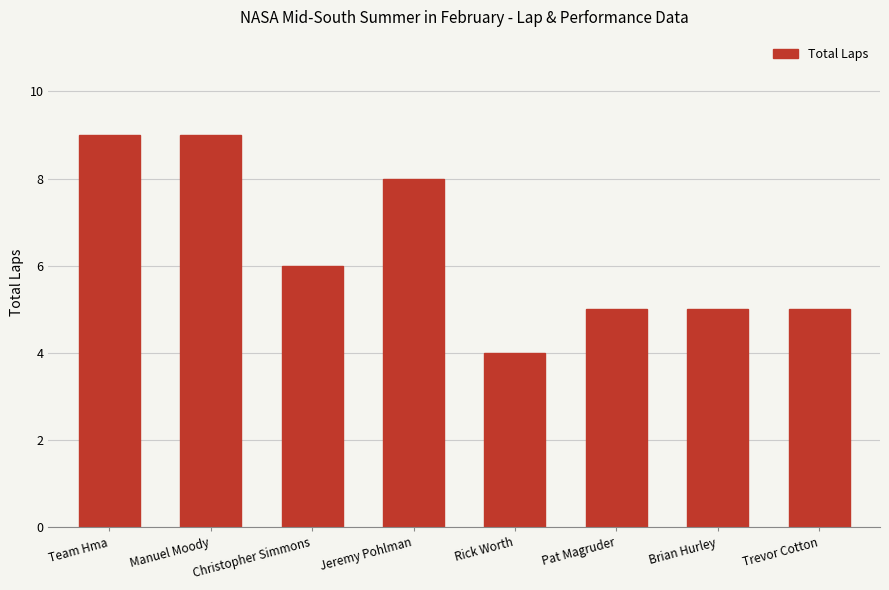

What is the label of the 1st bar from the right?

Trevor Cotton